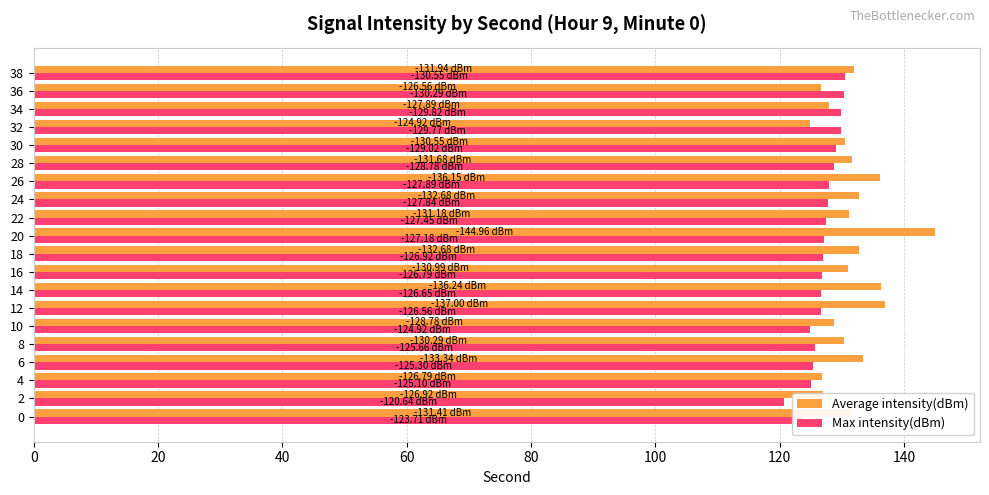

Rank the series by their average value, from lowest to highest.

Max intensity(dBm), Average intensity(dBm)